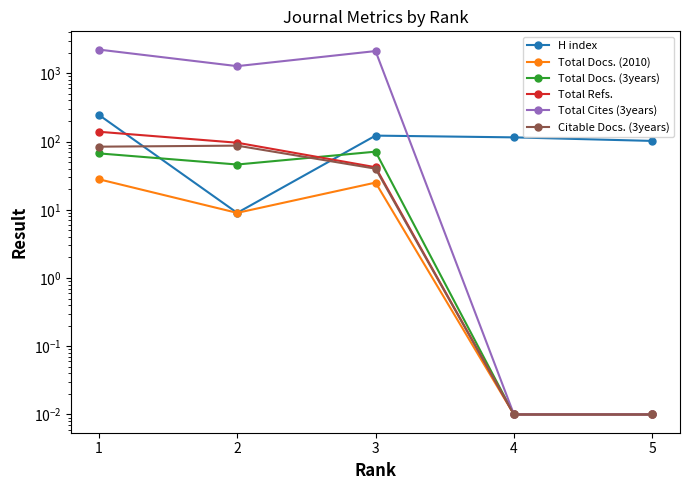

Reading right to left, list all the values displayed in this chart.

H index: 5=102.0	4=115.0	3=122.0	2=9.0	1=246.0
Total Docs. (2010): 5=0.0	4=0.0	3=25.0	2=9.0	1=28.0
Total Docs. (3years): 5=0.0	4=0.0	3=71.0	2=46.0	1=67.0
Total Refs.: 5=0.0	4=0.0	3=42.0	2=96.0	1=139.0
Total Cites (3years): 5=0.0	4=0.0	3=2115.0	2=1272.0	1=2224.0
Citable Docs. (3years): 5=0.0	4=0.0	3=40.0	2=87.0	1=84.0